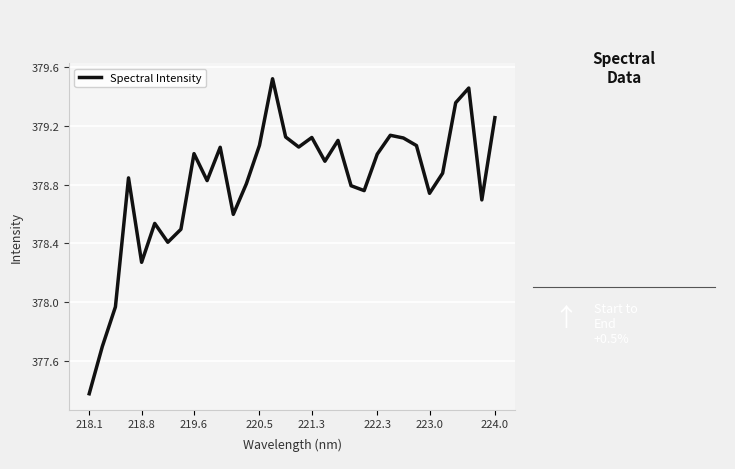

How many lines are shown in the chart?

1